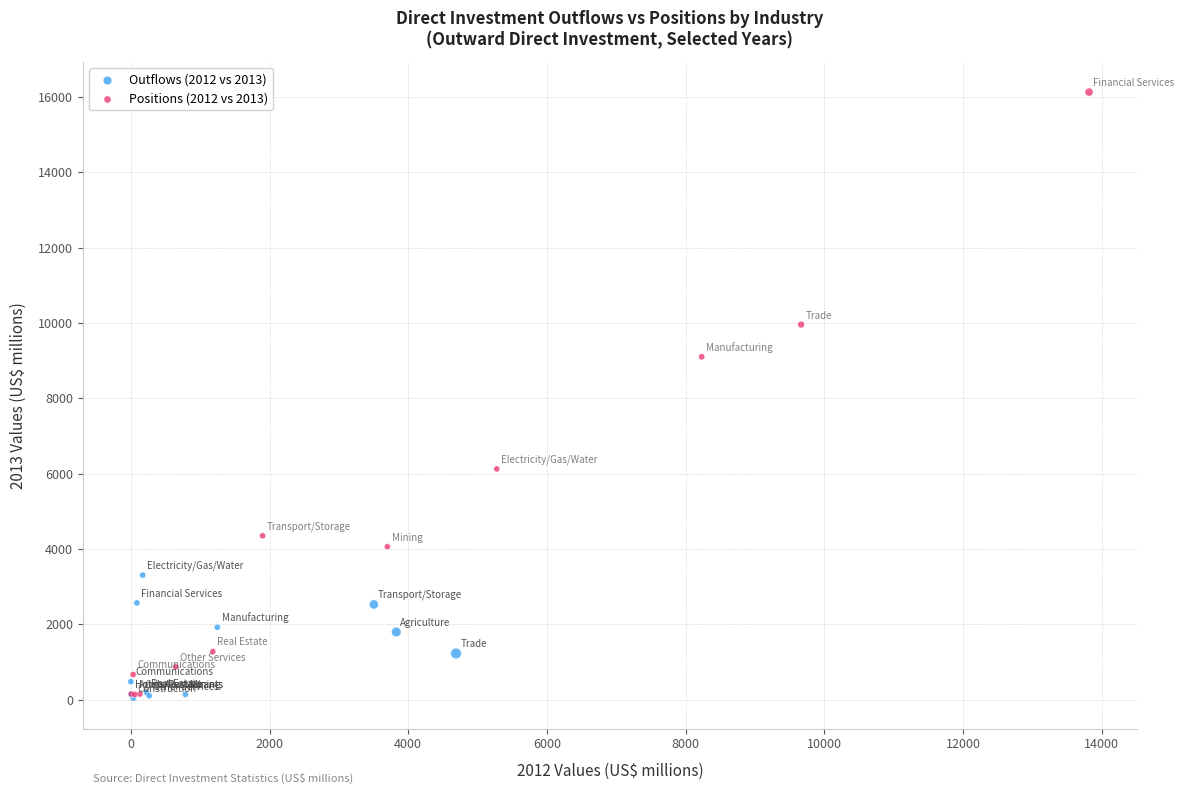

Which series has the largest Y range (max minus min)?

Positions (2012 vs 2013)